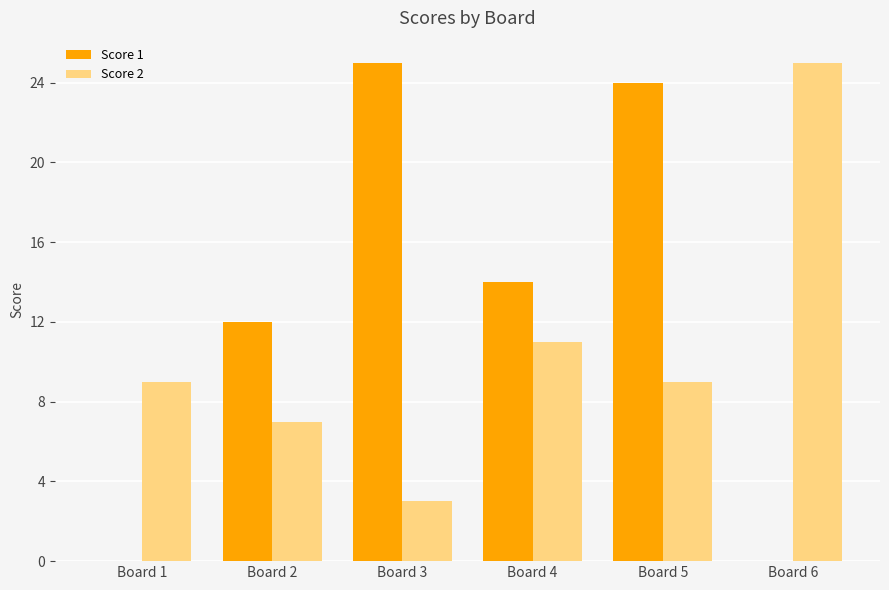

Which series changed the most between Board 3 and Board 4?

Score 1